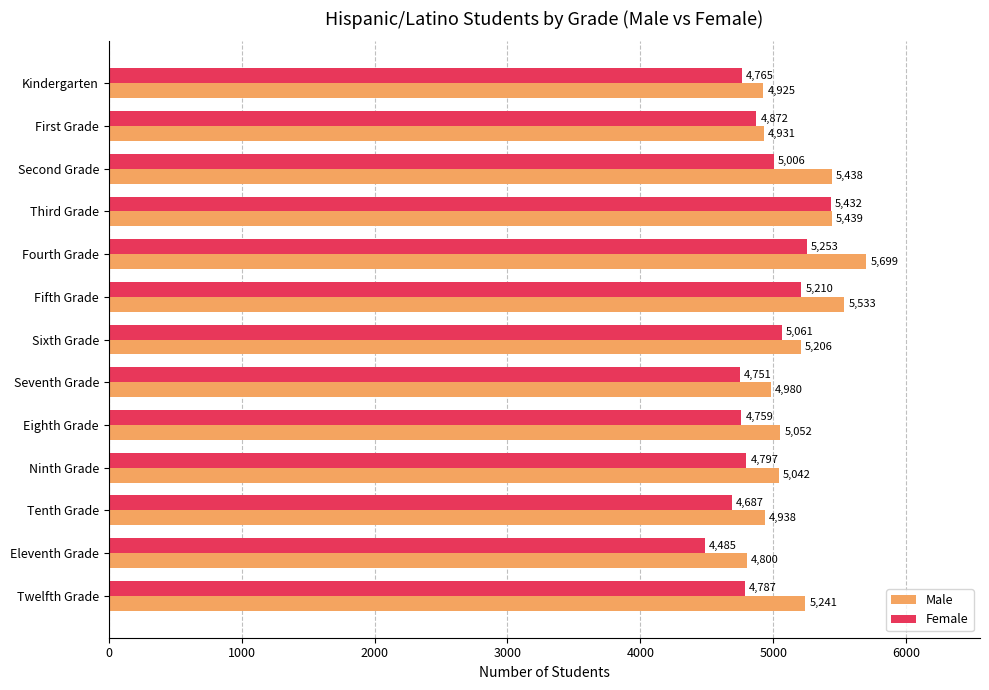

At which label is Male closest to 5249?

Twelfth Grade